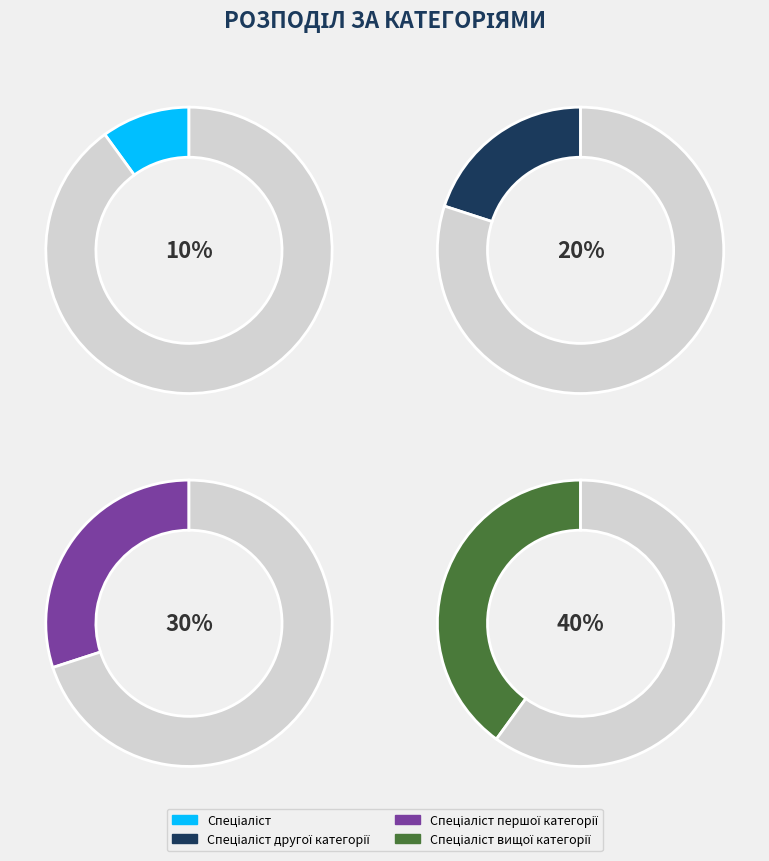

Combined, do Спеціаліст другої категорії and Спеціаліст першої категорії account for over 50%?

No